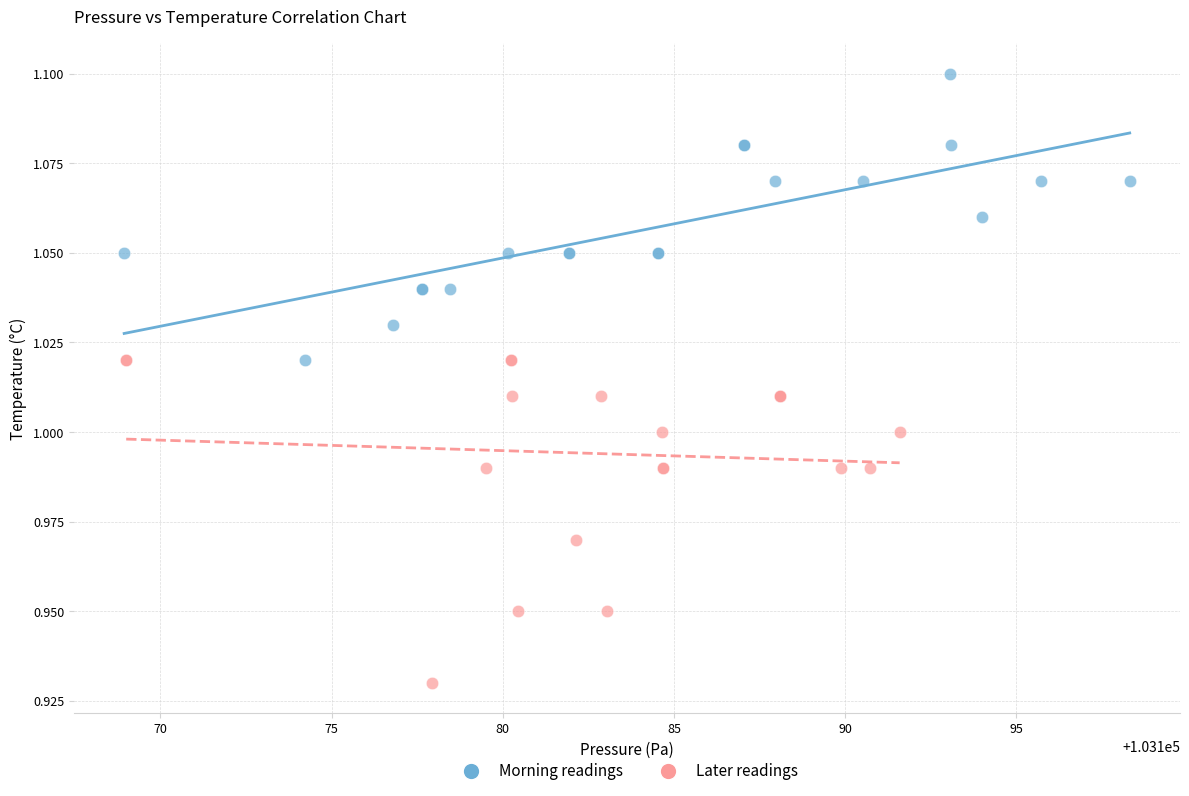

Which series contains the highest Y value?

Morning readings